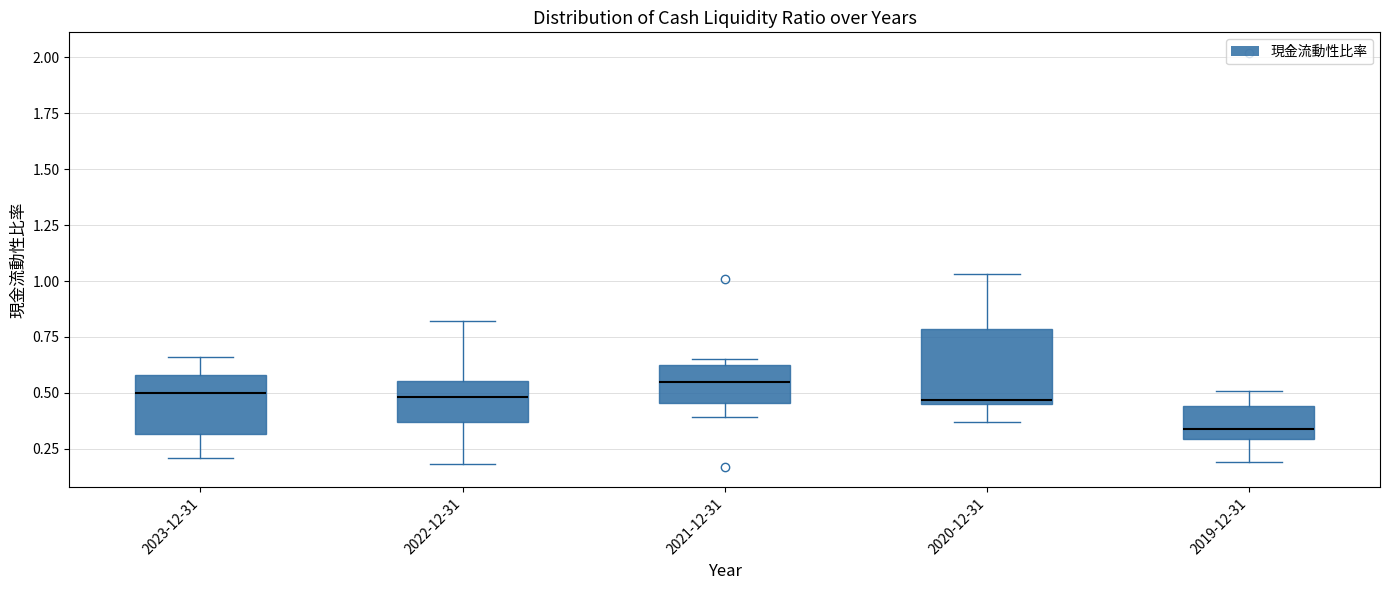

Reading left to right, transcribe this box plot: for each box, give where its median line is, the range the box spans, and where its two whiskers end, as read against the y-axis. The values are not printed on the chart, so give them approximately, as read against the axis.

2023-12-31: median 0.50, box 0.30 to 0.60, whiskers 0.20 to 0.65
2022-12-31: median 0.50, box 0.35 to 0.55, whiskers 0.20 to 0.80
2021-12-31: median 0.55, box 0.45 to 0.65, whiskers 0.40 to 0.65 (just above the box's upper edge)
2020-12-31: median 0.45 (just above the box's lower edge), box 0.45 to 0.80, whiskers 0.35 to 1.05
2019-12-31: median 0.35, box 0.30 to 0.45, whiskers 0.20 to 0.50